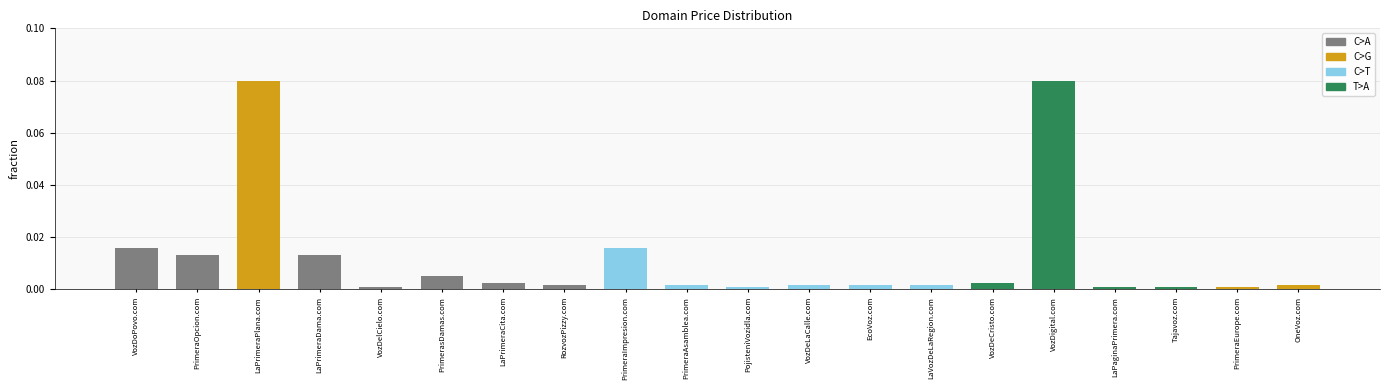

What is the label of the 3rd bar from the right?

Tajavoz.com